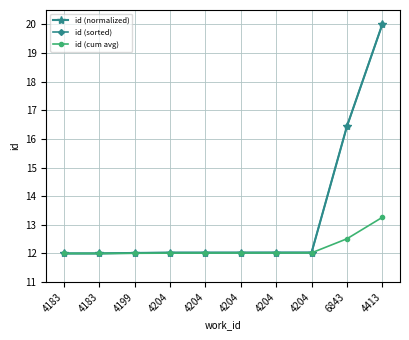

List the labels in order of id (normalized) value, smallest first.

4183, 4183, 4199, 4204, 4204, 4204, 4204, 4204, 6843, 4413